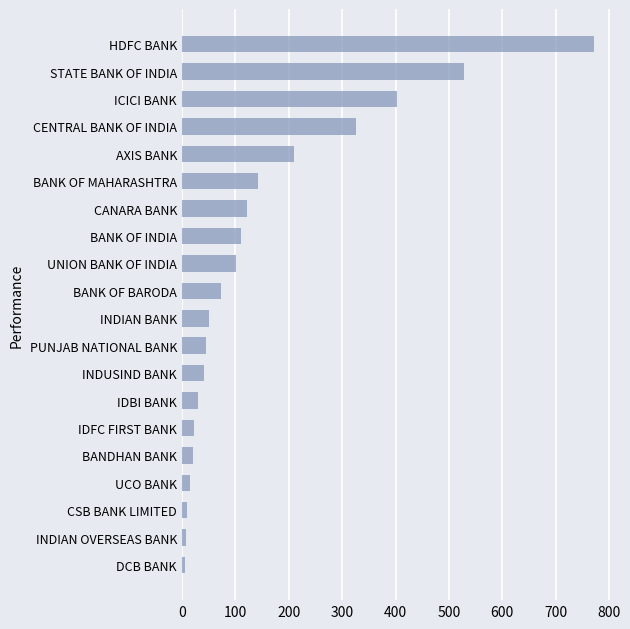

Which category has the highest value across all series?

HDFC BANK